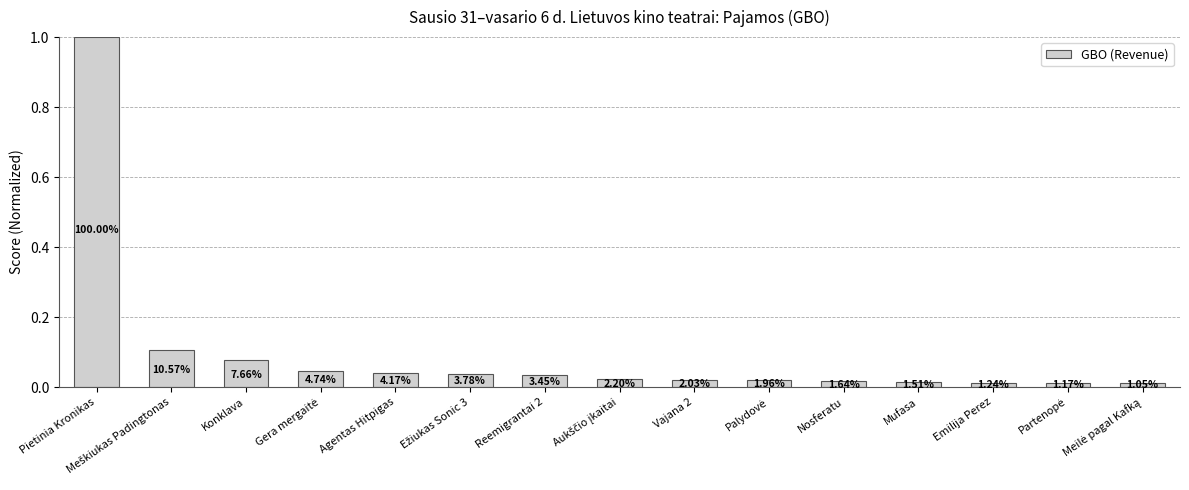

Reading left to right, list all the values displayed in this chart.

Pietinia Kronikas=1.0	Meškiukas Padingtonas=0.1	Konklava=0.1	Gera mergaitė=0.0	Agentas Hitpigas=0.0	Ežiukas Sonic 3=0.0	Reemigrantai 2=0.0	Aukščio įkaitai=0.0	Vajana 2=0.0	Palydovė=0.0	Nosferatu=0.0	Mufasa=0.0	Emilija Perez=0.0	Partenopė=0.0	Meilė pagal Kafką=0.0